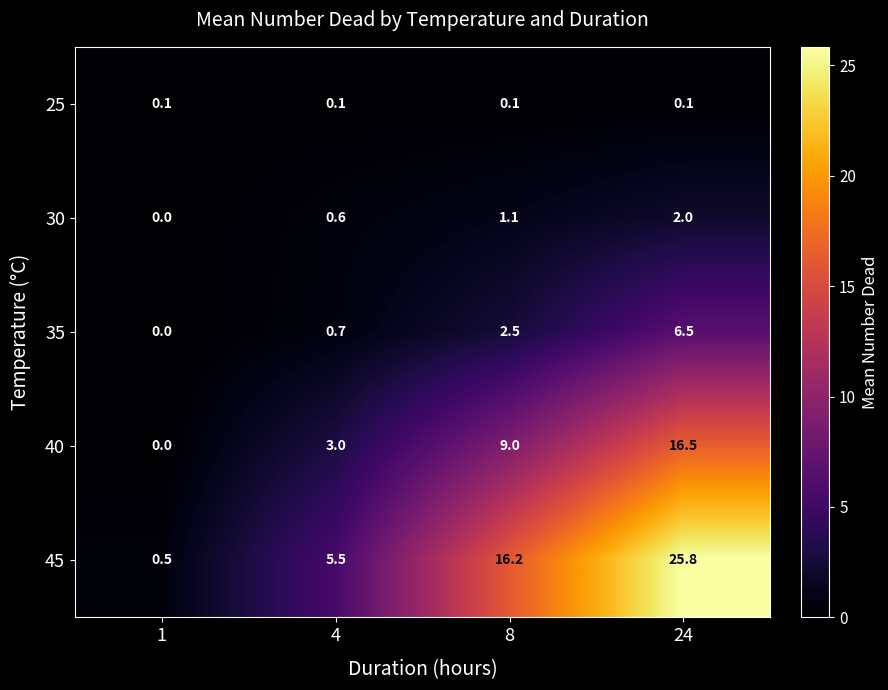

What is the total value across all series at 24?

50.9